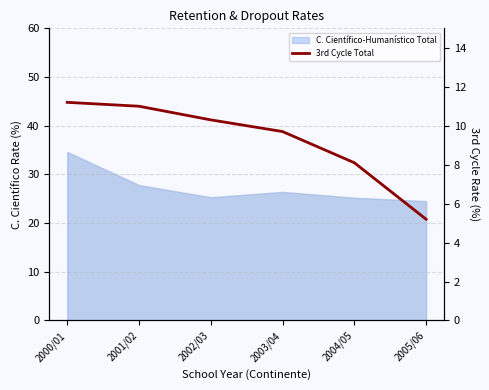

Which label corresponds to the largest value in the chart?

2000/01